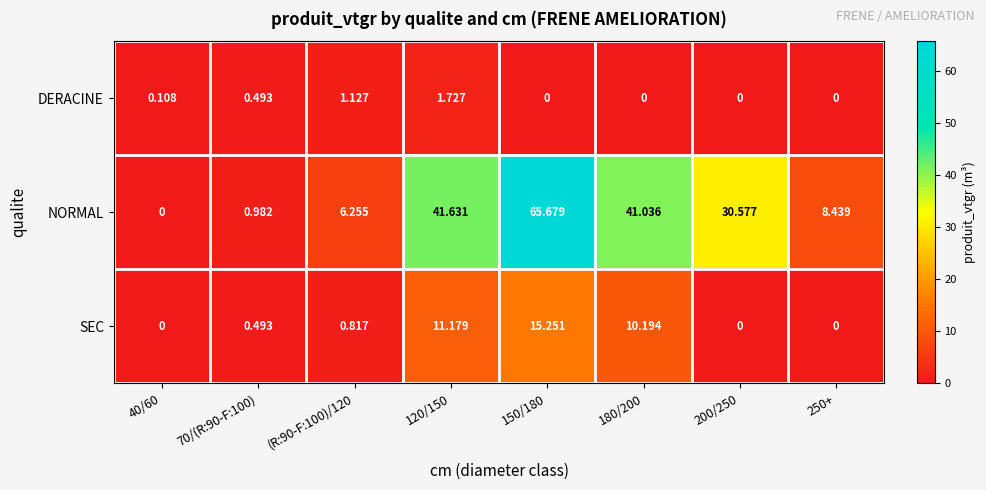

Rank the series by their average value, from highest to lowest.

NORMAL, SEC, DERACINE